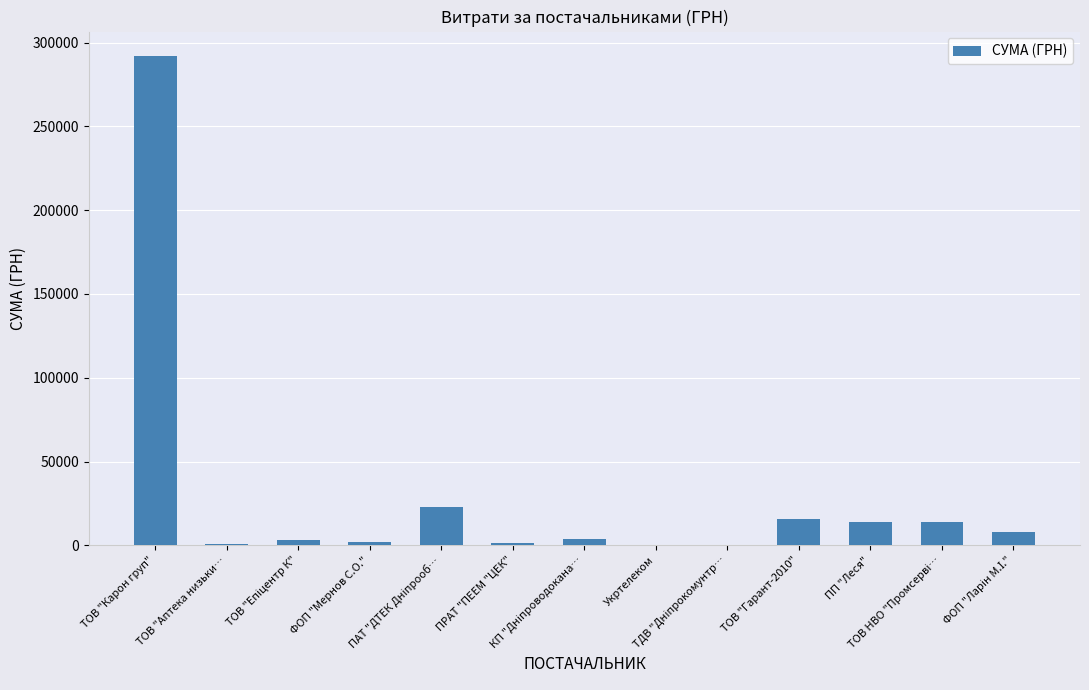

What is the greatest value displayed?

291996.0